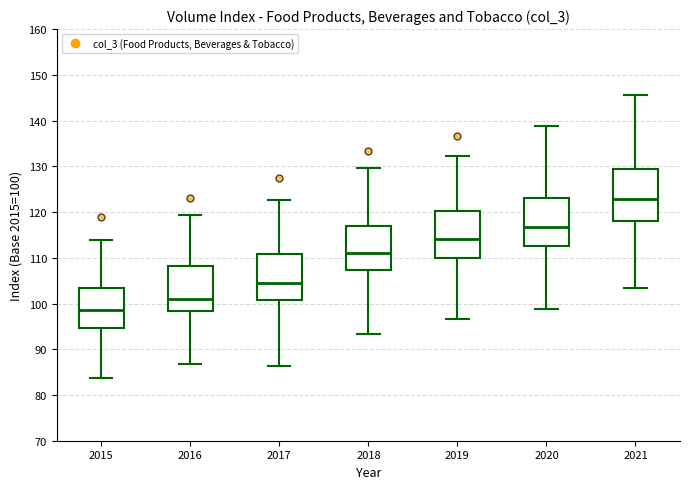

Where is the lower edge of the box at x = 2021 on the y-axis? The values are not printed on the chart, so give them approximately, as read against the axis.

118